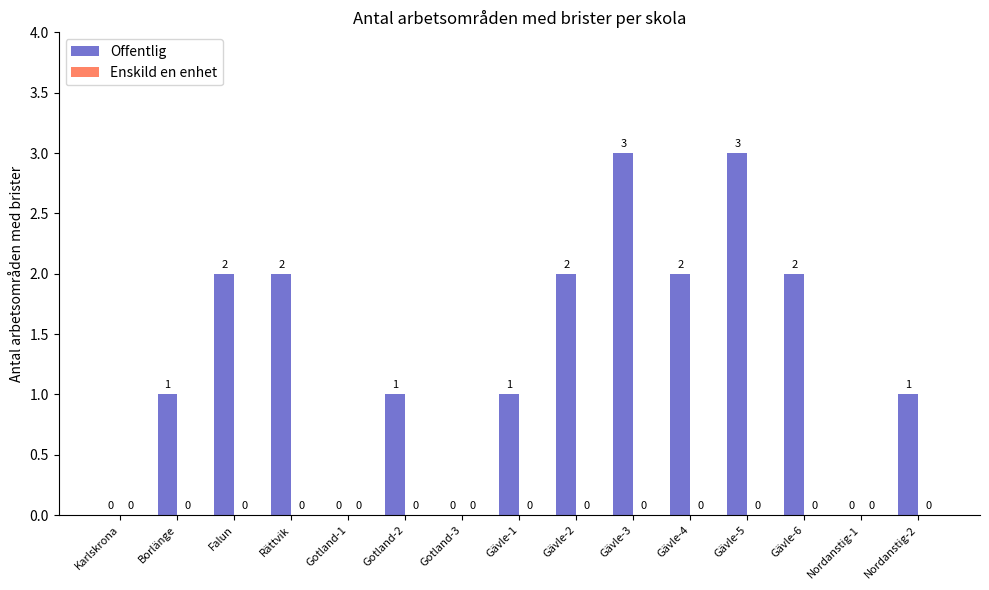

What is the greatest value displayed?

3